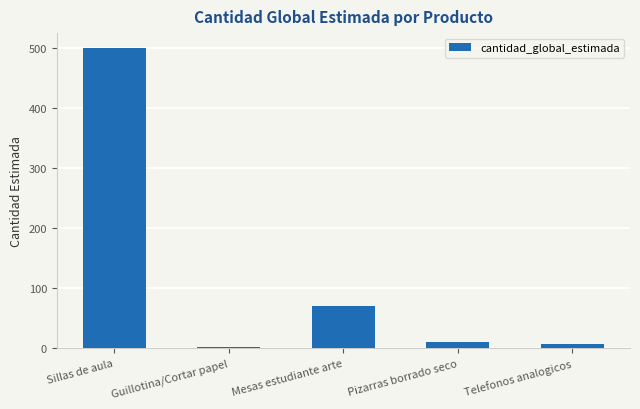

The chart shows a value of 330 at Sillas de aula. True or false?

False